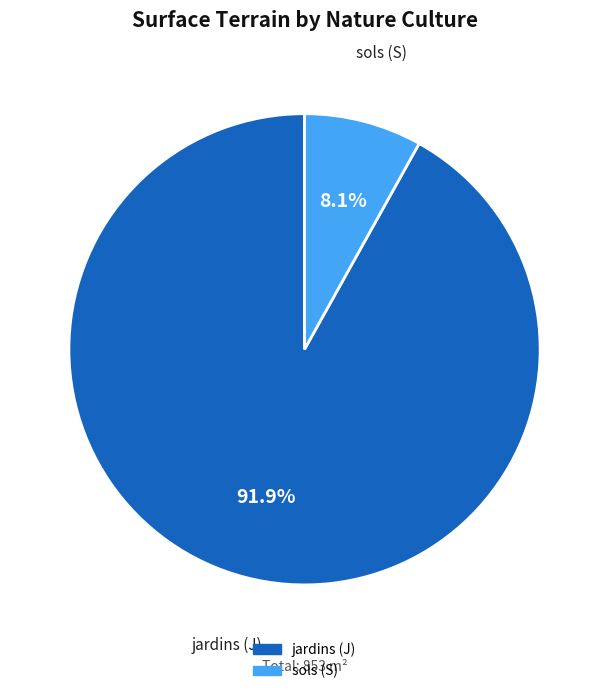

Which category has the biggest portion of the pie?

jardins